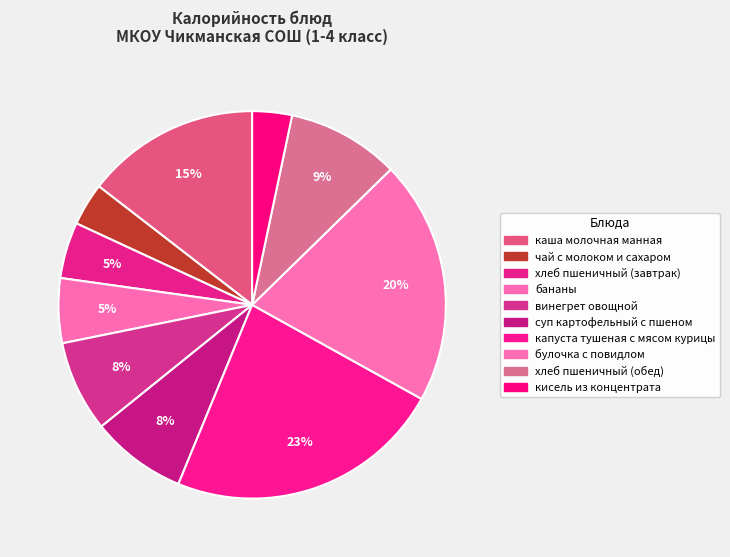

How many segments does this pie chart have?

10